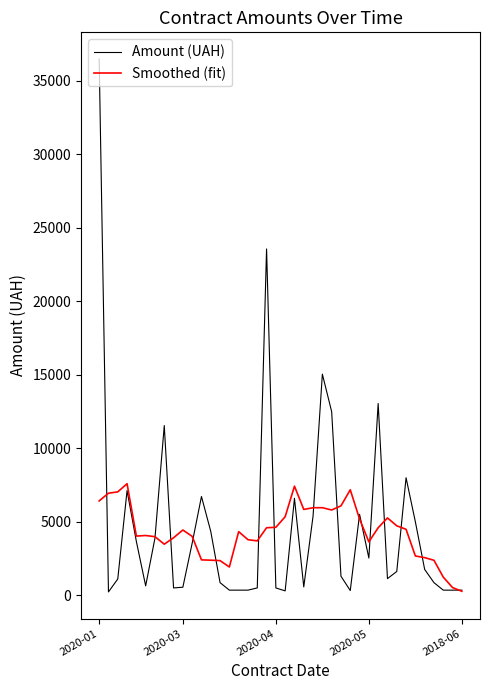

How many lines are shown in the chart?

2